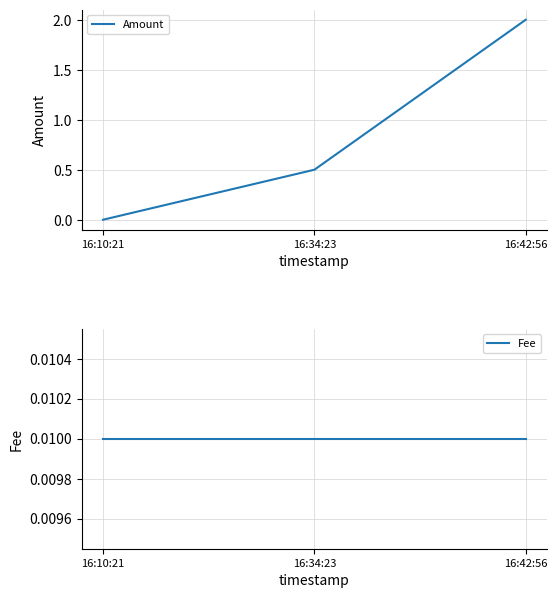

At which label is Amount closest to 1?

16:34:23